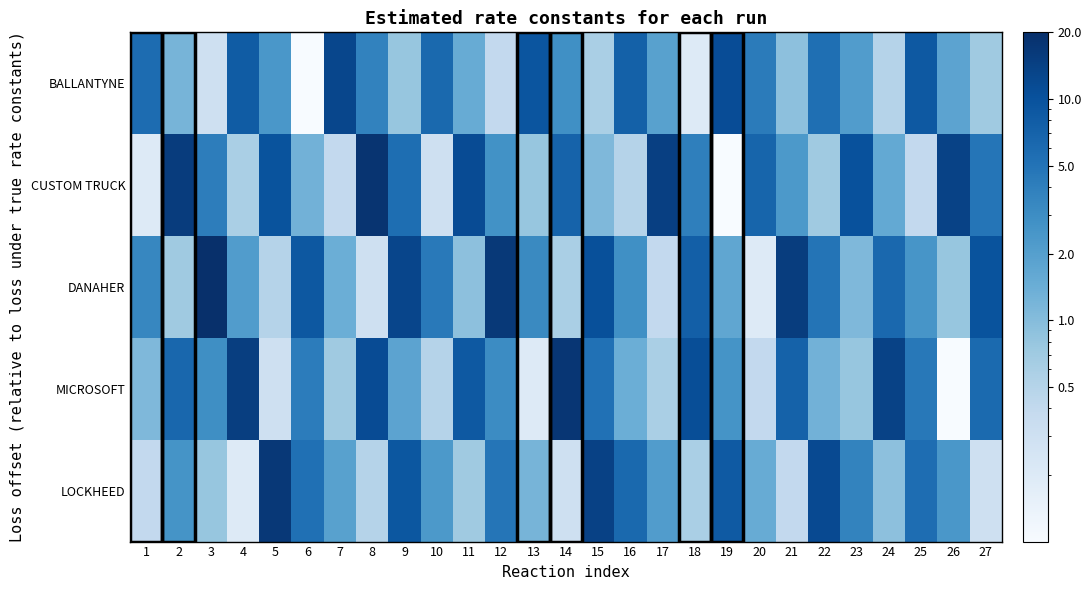

How many categories are shown in the chart?

27